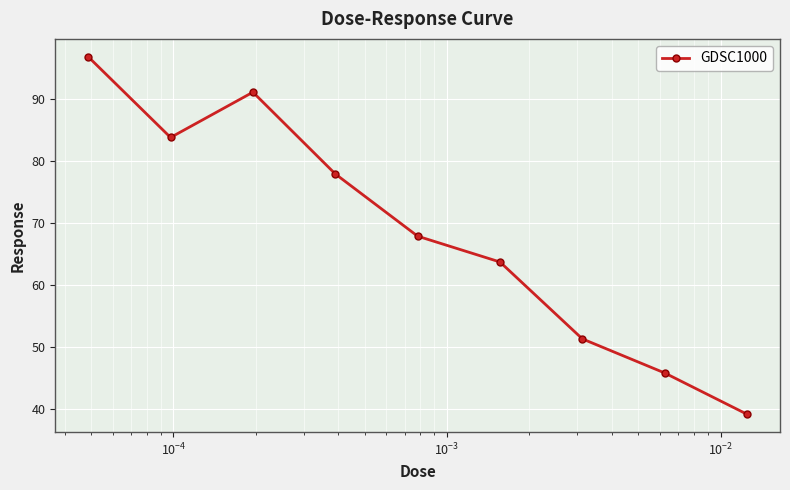

What is the minimum value shown in the chart?

39.2